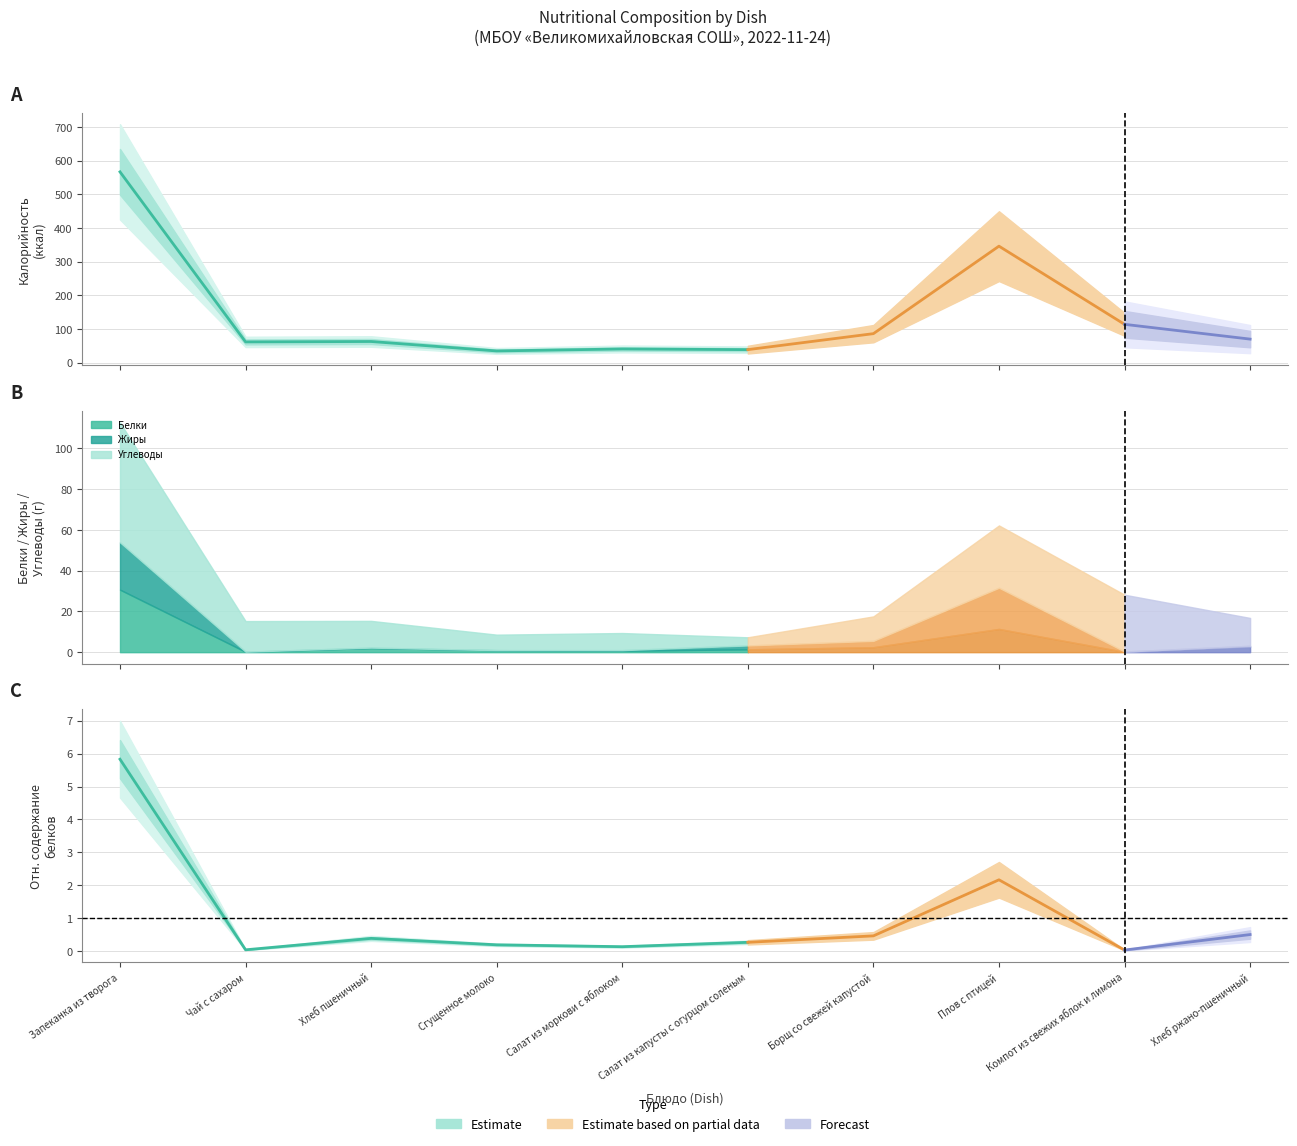

At which category is the sum across all series the highest?

Запеканка из творога